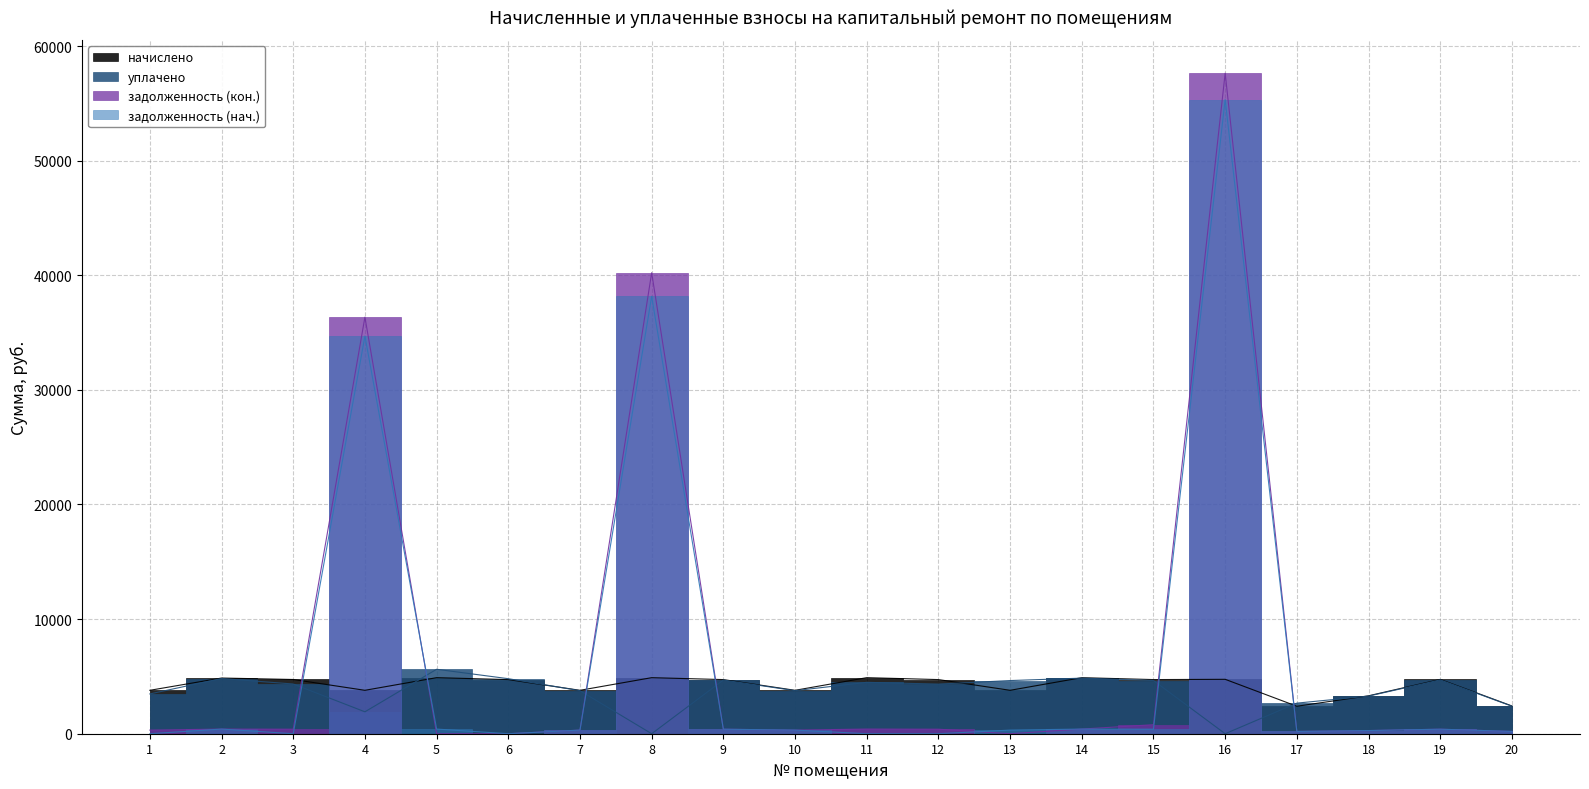

Is it true that уплачено equals 0.0 at 8?

True